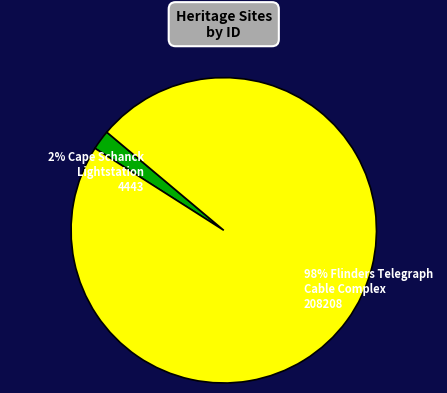

To the nearest percent, what is the difference between the largest and smallest slice percentages?

96%